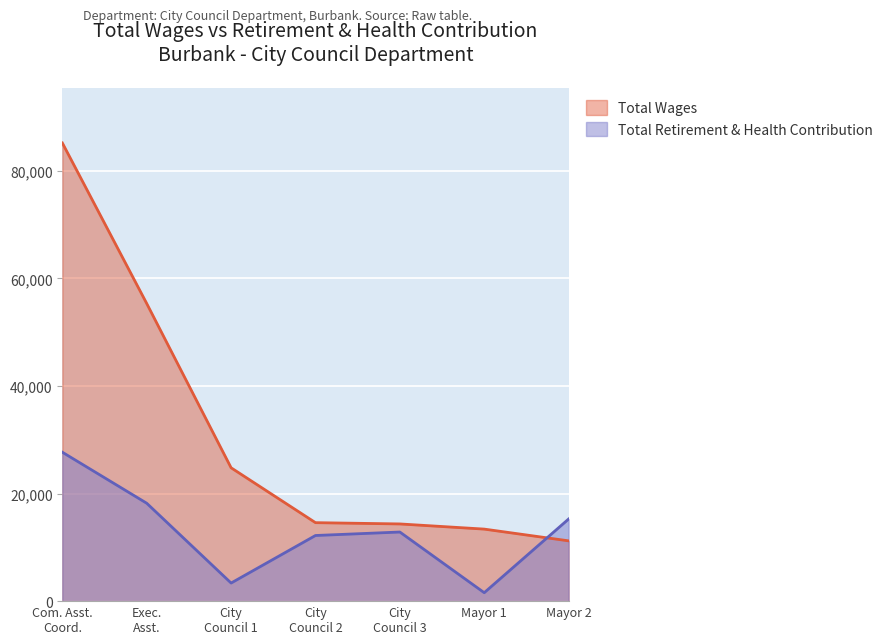

How many lines are shown in the chart?

2